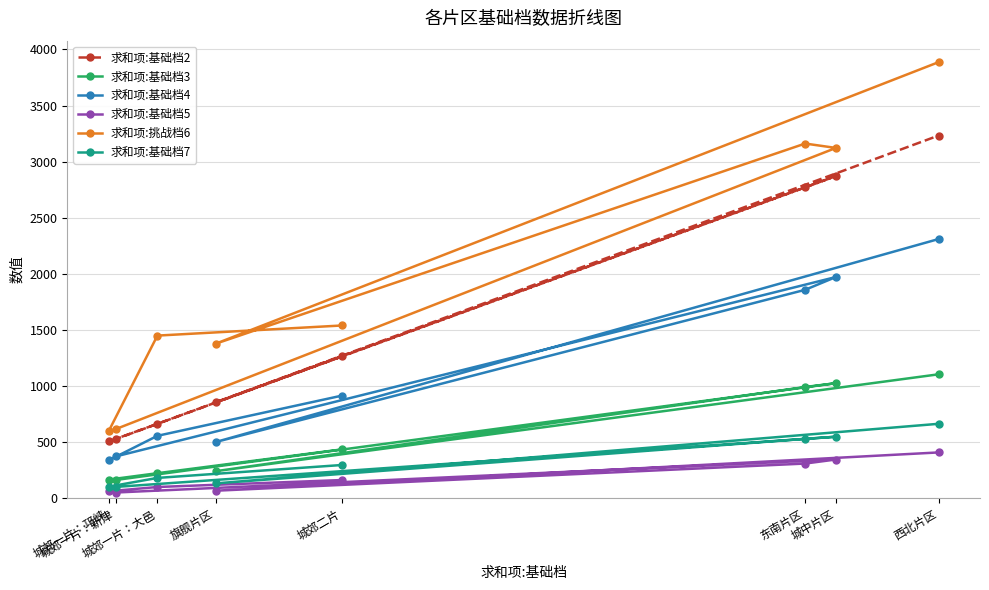

Reading left to right, extract all data points from this chart.

求和项:基础档2: 城郊二片=1264	城郊一片：大邑=664	城郊一片：邛崃=507	城郊一片：新津=529	城中片区=2871	东南片区=2771	旗舰片区=856	西北片区=3232
求和项:基础档3: 城郊二片=436	城郊一片：大邑=224	城郊一片：邛崃=167	城郊一片：新津=164	城中片区=1026	东南片区=992	旗舰片区=242	西北片区=1105
求和项:基础档4: 城郊二片=915	城郊一片：大邑=557	城郊一片：邛崃=339	城郊一片：新津=374	城中片区=1972	东南片区=1858	旗舰片区=502	西北片区=2310
求和项:基础档5: 城郊二片=163	城郊一片：大邑=101	城郊一片：邛崃=63	城郊一片：新津=52	城中片区=346	东南片区=310	旗舰片区=68	西北片区=409
求和项:挑战档6: 城郊二片=1540	城郊一片：大邑=1450	城郊一片：邛崃=600	城郊一片：新津=618	城中片区=3122	东南片区=3161	旗舰片区=1378	西北片区=3886
求和项:基础档7: 城郊二片=297	城郊一片：大邑=182	城郊一片：邛崃=104	城郊一片：新津=102	城中片区=549	东南片区=530	旗舰片区=133	西北片区=664